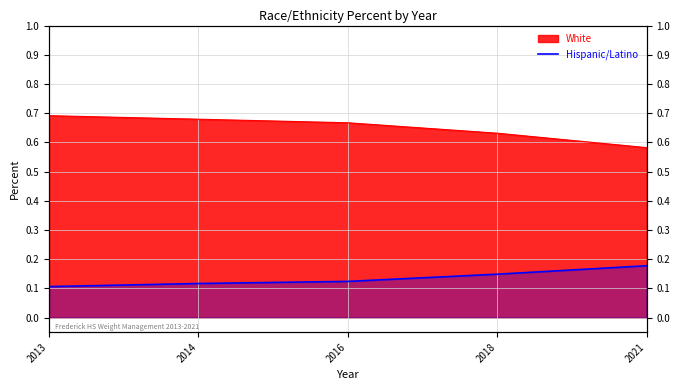

The chart shows a value of 0.1 at 2014. True or false?

True